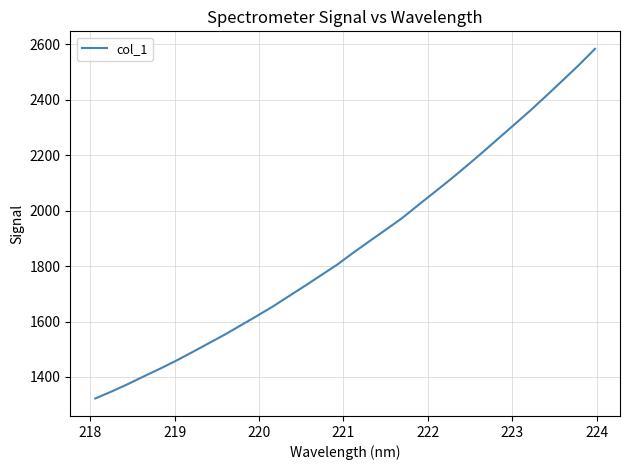

True or false: there are more than 2 points higher than both neighbors.

False